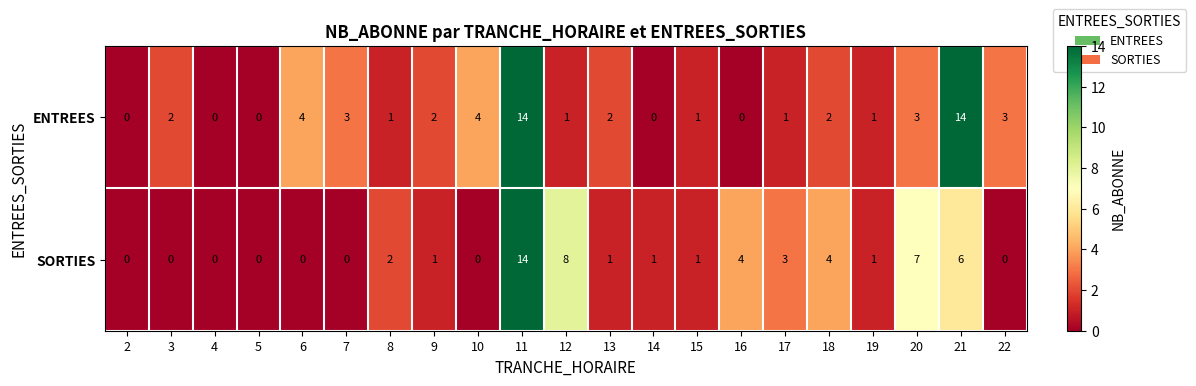

Between 13 and 18, which series saw the biggest shift?

SORTIES